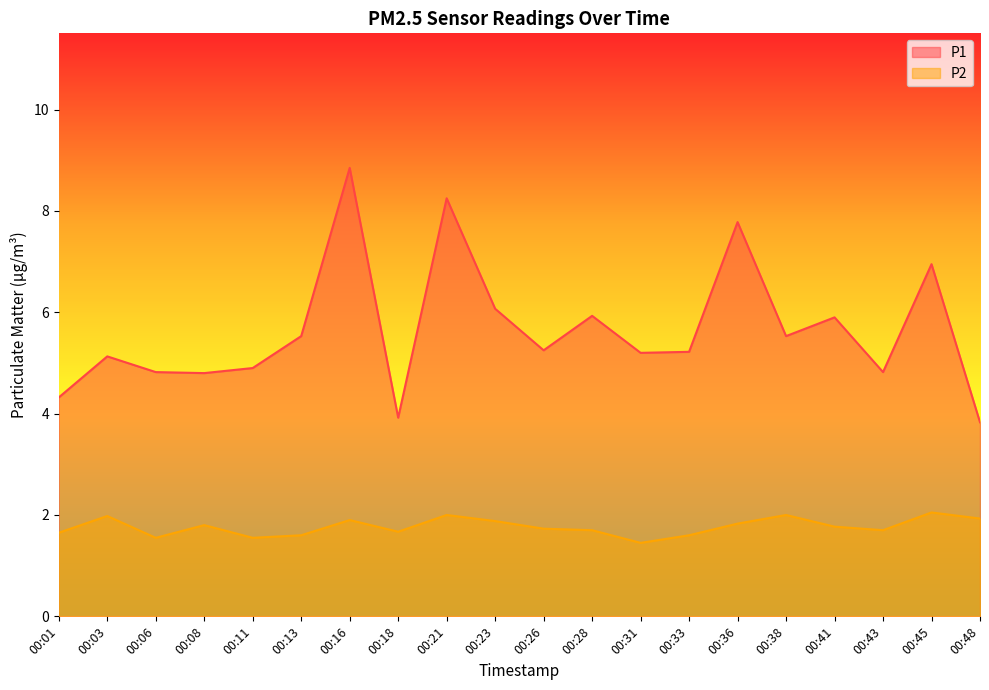

Where is the first local minimum for P2?

00:06